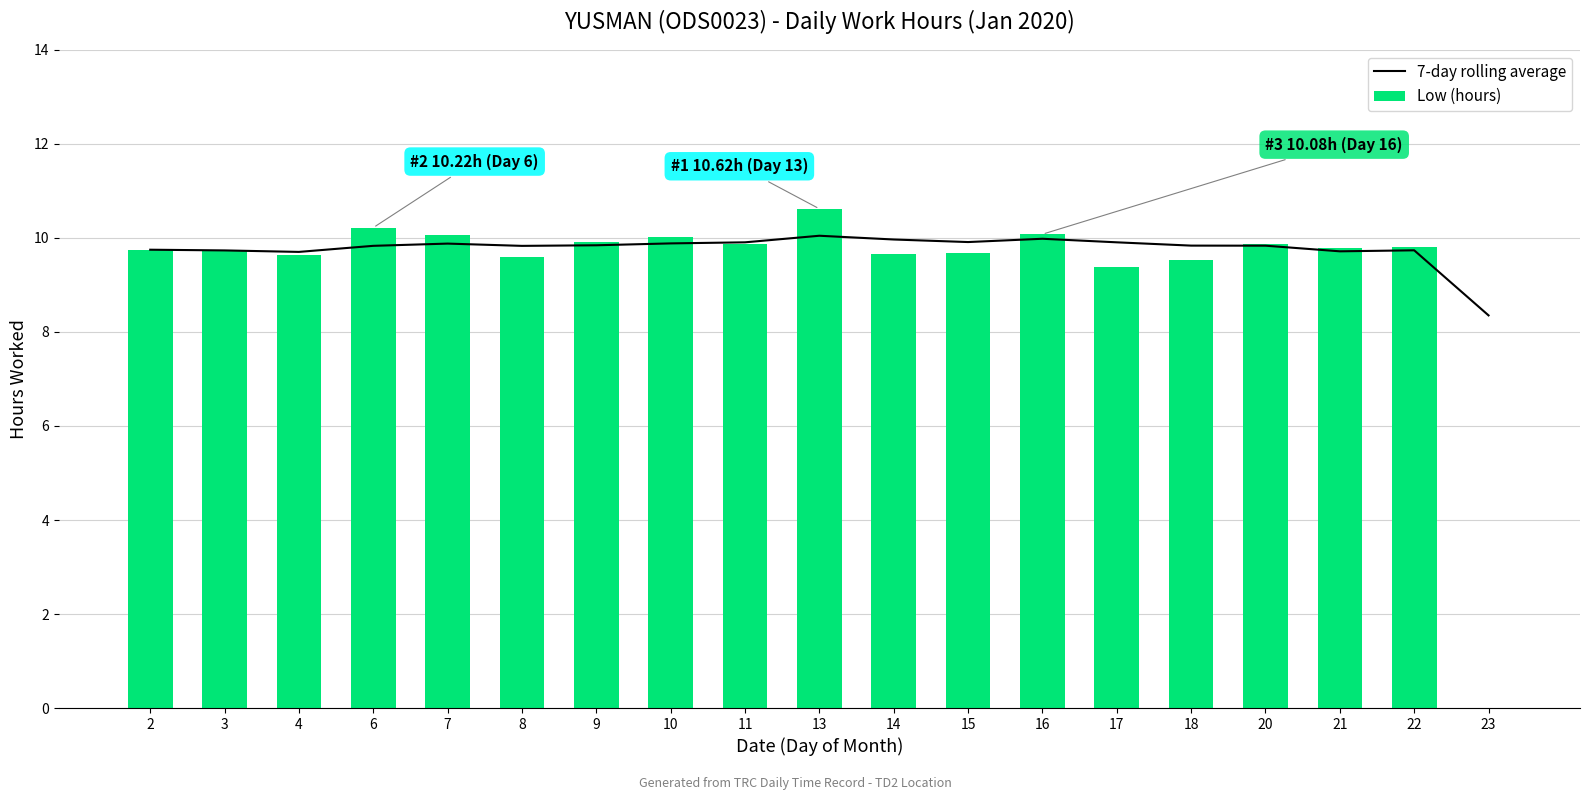

At which category does the chart reach its peak across all series?

13